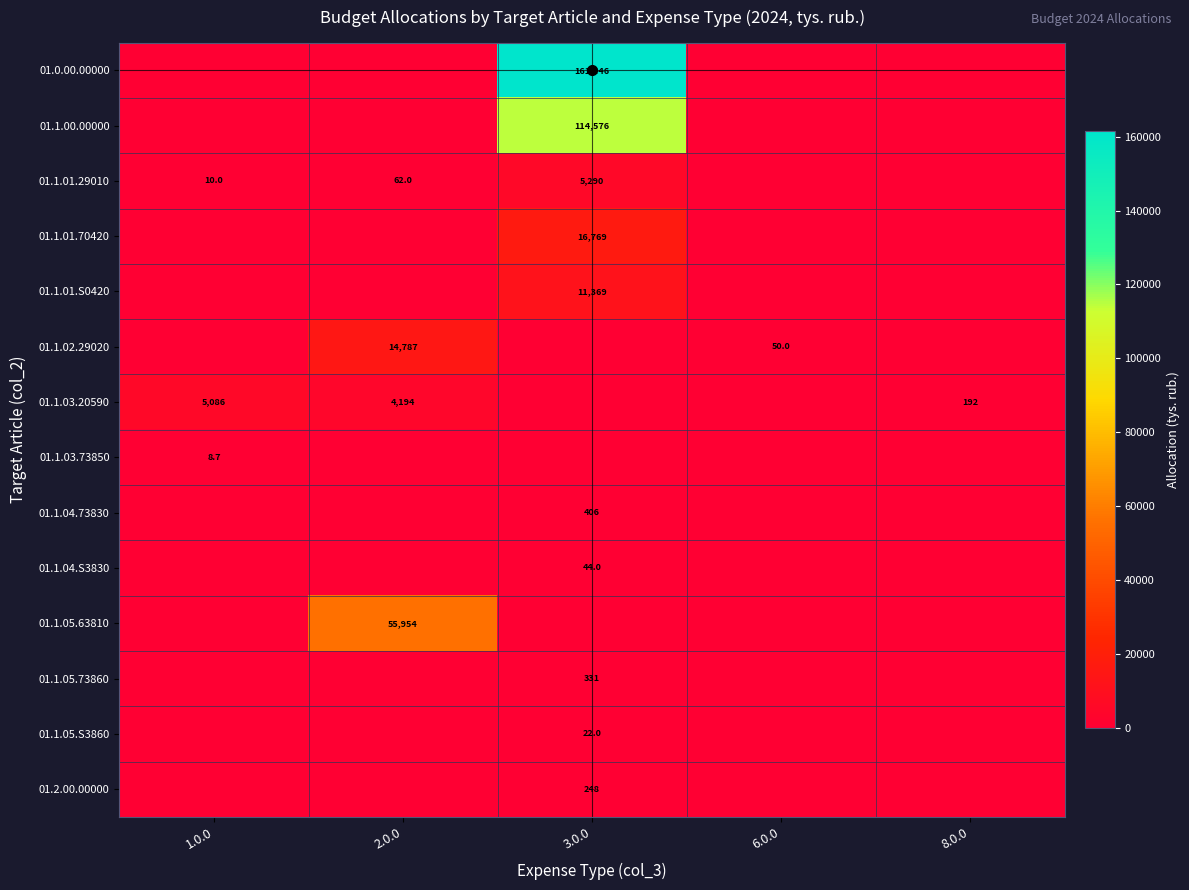

The value of 01.1.01.70420 at 3.0.0 is 16769.0. True or false?

True